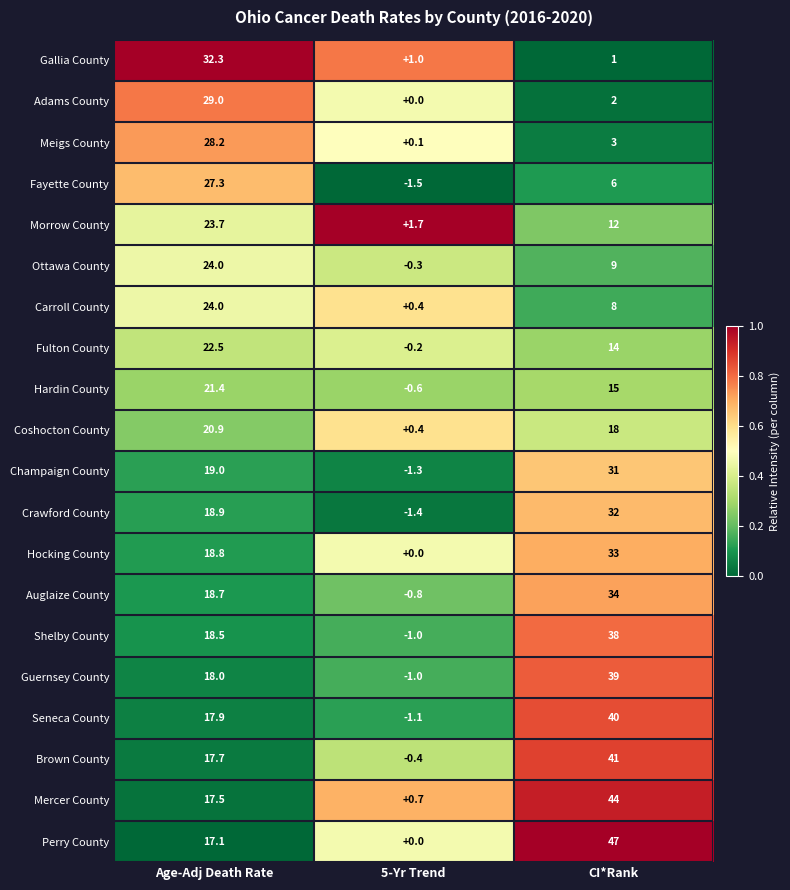

At CI*Rank, list the series in order from largest to smallest.

Perry County, Mercer County, Brown County, Seneca County, Guernsey County, Shelby County, Auglaize County, Hocking County, Crawford County, Champaign County, Coshocton County, Hardin County, Fulton County, Morrow County, Ottawa County, Carroll County, Fayette County, Meigs County, Adams County, Gallia County